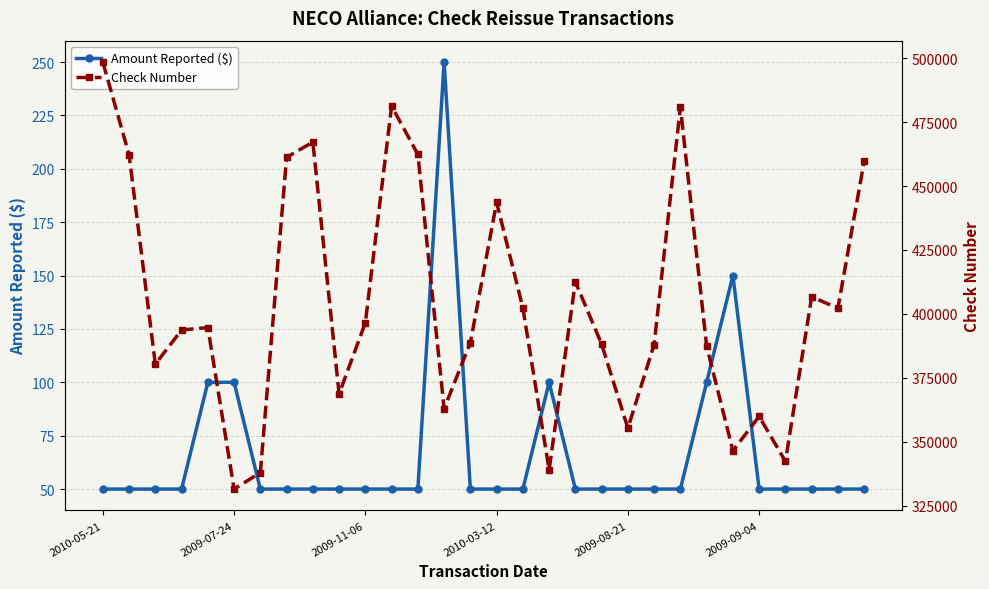

True or false: Amount Reported ($) has more than 1 points higher than both neighbors.

True